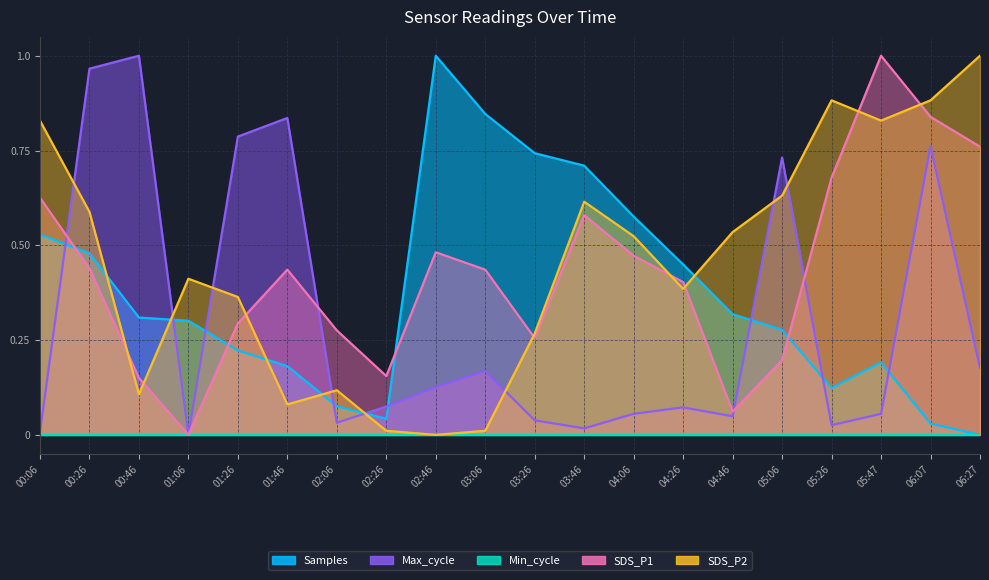

What position from the right is 01:06?

17